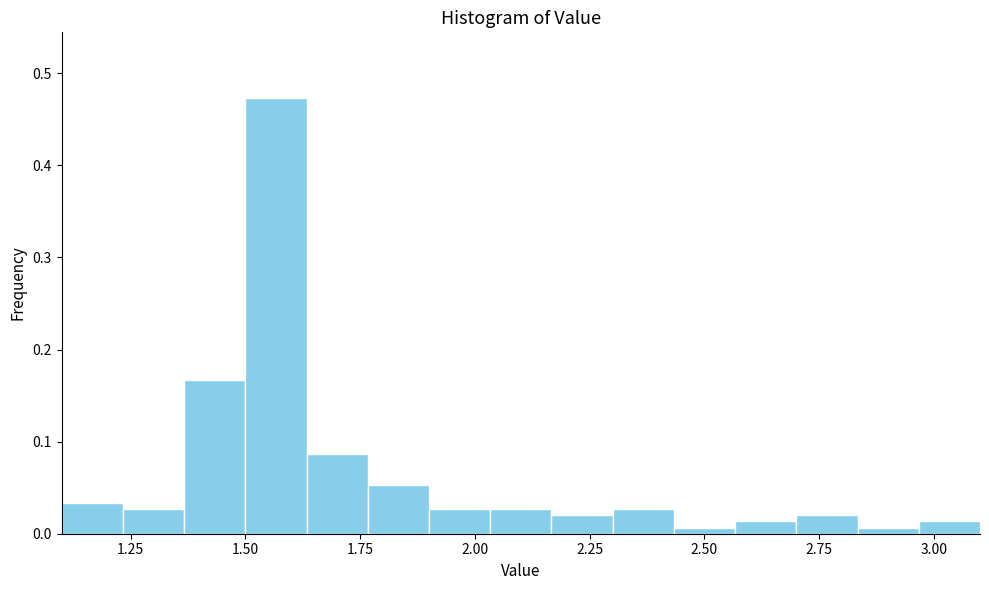

Around what value on the x-axis is the tallest bar? Give the approximate position of its centre, as read against the axis.

1.55